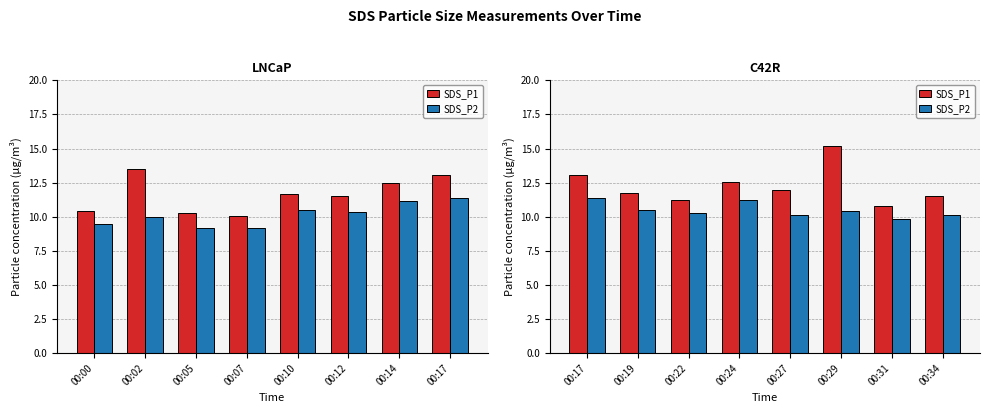

What is the value of the SDS_P2 bar at the 6th from the left?

10.4